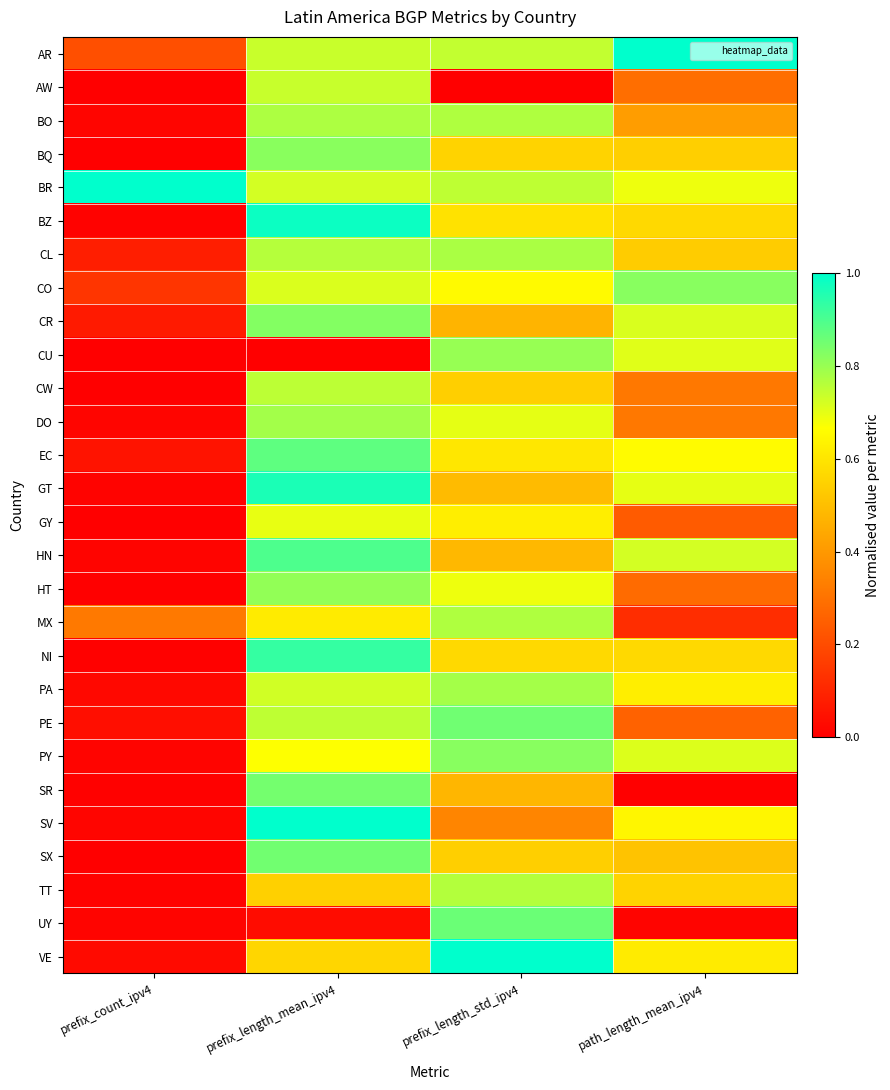

Reading left to right, extract all data points from this chart.

AR: prefix_count_ipv4=0.2	prefix_length_mean_ipv4=0.7	prefix_length_std_ipv4=0.7	path_length_mean_ipv4=1.0
AW: prefix_count_ipv4=0.0	prefix_length_mean_ipv4=0.7	prefix_length_std_ipv4=0.0	path_length_mean_ipv4=0.3
BO: prefix_count_ipv4=0.0	prefix_length_mean_ipv4=0.8	prefix_length_std_ipv4=0.8	path_length_mean_ipv4=0.4
BQ: prefix_count_ipv4=0.0	prefix_length_mean_ipv4=0.8	prefix_length_std_ipv4=0.6	path_length_mean_ipv4=0.5
BR: prefix_count_ipv4=1.0	prefix_length_mean_ipv4=0.7	prefix_length_std_ipv4=0.8	path_length_mean_ipv4=0.7
BZ: prefix_count_ipv4=0.0	prefix_length_mean_ipv4=1.0	prefix_length_std_ipv4=0.6	path_length_mean_ipv4=0.6
CL: prefix_count_ipv4=0.1	prefix_length_mean_ipv4=0.8	prefix_length_std_ipv4=0.8	path_length_mean_ipv4=0.5
CO: prefix_count_ipv4=0.1	prefix_length_mean_ipv4=0.7	prefix_length_std_ipv4=0.7	path_length_mean_ipv4=0.8
CR: prefix_count_ipv4=0.1	prefix_length_mean_ipv4=0.8	prefix_length_std_ipv4=0.5	path_length_mean_ipv4=0.7
CU: prefix_count_ipv4=0.0	prefix_length_mean_ipv4=0.0	prefix_length_std_ipv4=0.8	path_length_mean_ipv4=0.7
CW: prefix_count_ipv4=0.0	prefix_length_mean_ipv4=0.8	prefix_length_std_ipv4=0.5	path_length_mean_ipv4=0.3
DO: prefix_count_ipv4=0.0	prefix_length_mean_ipv4=0.8	prefix_length_std_ipv4=0.7	path_length_mean_ipv4=0.3
EC: prefix_count_ipv4=0.1	prefix_length_mean_ipv4=0.9	prefix_length_std_ipv4=0.6	path_length_mean_ipv4=0.7
GT: prefix_count_ipv4=0.0	prefix_length_mean_ipv4=1.0	prefix_length_std_ipv4=0.5	path_length_mean_ipv4=0.7
GY: prefix_count_ipv4=0.0	prefix_length_mean_ipv4=0.7	prefix_length_std_ipv4=0.6	path_length_mean_ipv4=0.2
HN: prefix_count_ipv4=0.0	prefix_length_mean_ipv4=0.9	prefix_length_std_ipv4=0.5	path_length_mean_ipv4=0.7
HT: prefix_count_ipv4=0.0	prefix_length_mean_ipv4=0.8	prefix_length_std_ipv4=0.7	path_length_mean_ipv4=0.3
MX: prefix_count_ipv4=0.3	prefix_length_mean_ipv4=0.6	prefix_length_std_ipv4=0.8	path_length_mean_ipv4=0.1
NI: prefix_count_ipv4=0.0	prefix_length_mean_ipv4=0.9	prefix_length_std_ipv4=0.6	path_length_mean_ipv4=0.6
PA: prefix_count_ipv4=0.0	prefix_length_mean_ipv4=0.7	prefix_length_std_ipv4=0.8	path_length_mean_ipv4=0.6
PE: prefix_count_ipv4=0.0	prefix_length_mean_ipv4=0.8	prefix_length_std_ipv4=0.9	path_length_mean_ipv4=0.3
PY: prefix_count_ipv4=0.0	prefix_length_mean_ipv4=0.7	prefix_length_std_ipv4=0.8	path_length_mean_ipv4=0.7
SR: prefix_count_ipv4=0.0	prefix_length_mean_ipv4=0.8	prefix_length_std_ipv4=0.5	path_length_mean_ipv4=0.0
SV: prefix_count_ipv4=0.0	prefix_length_mean_ipv4=1.0	prefix_length_std_ipv4=0.4	path_length_mean_ipv4=0.6
SX: prefix_count_ipv4=0.0	prefix_length_mean_ipv4=0.8	prefix_length_std_ipv4=0.5	path_length_mean_ipv4=0.5
TT: prefix_count_ipv4=0.0	prefix_length_mean_ipv4=0.5	prefix_length_std_ipv4=0.8	path_length_mean_ipv4=0.6
UY: prefix_count_ipv4=0.0	prefix_length_mean_ipv4=0.0	prefix_length_std_ipv4=0.9	path_length_mean_ipv4=0.0
VE: prefix_count_ipv4=0.0	prefix_length_mean_ipv4=0.6	prefix_length_std_ipv4=1.0	path_length_mean_ipv4=0.6